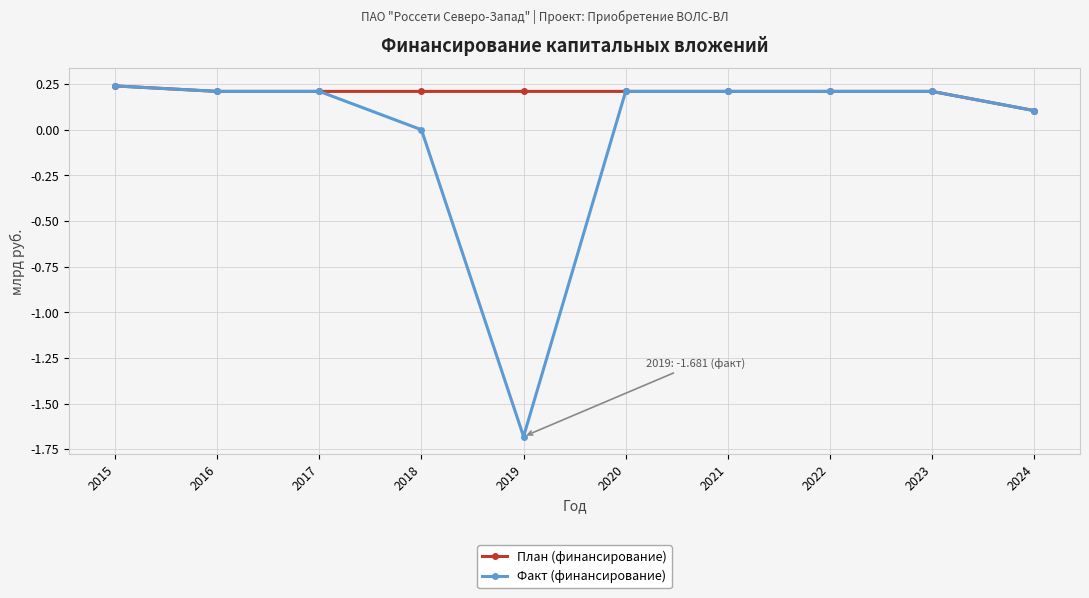

What is the smallest value displayed?

-1.7